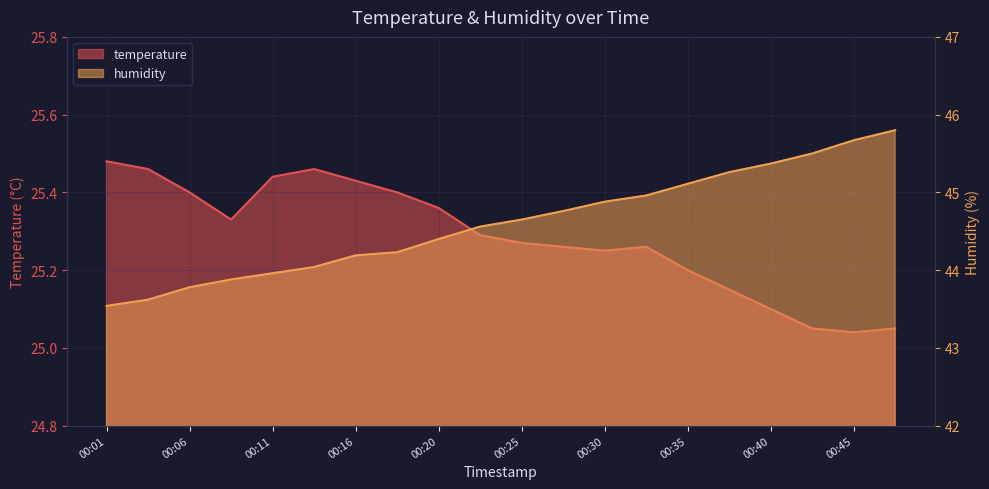

What is the value of the humidity point at the 18th from the left?

45.5